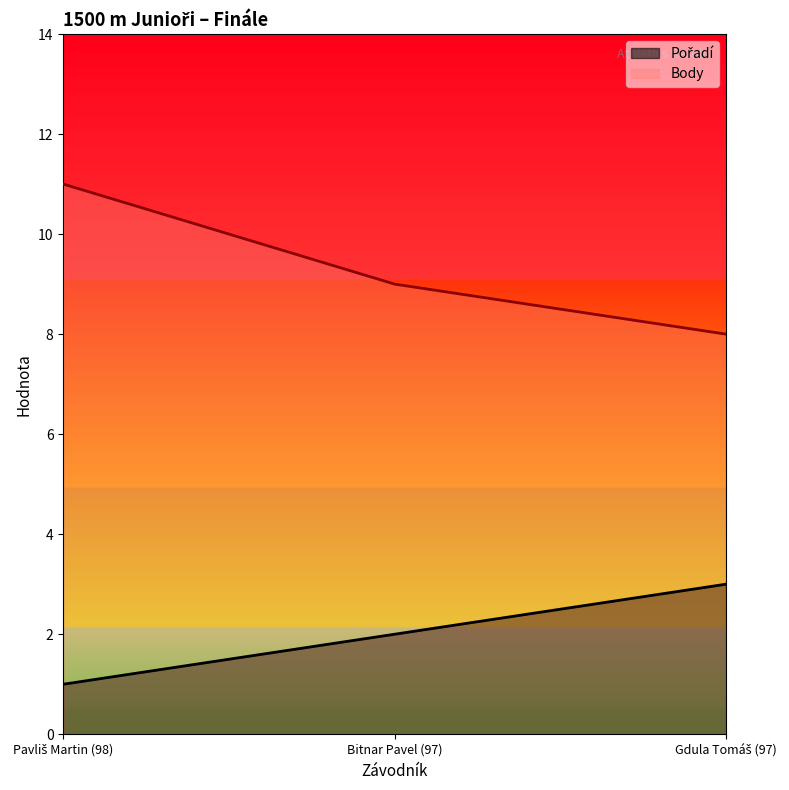

What is the label of the 2nd point from the left?

Bitnar Pavel (97)